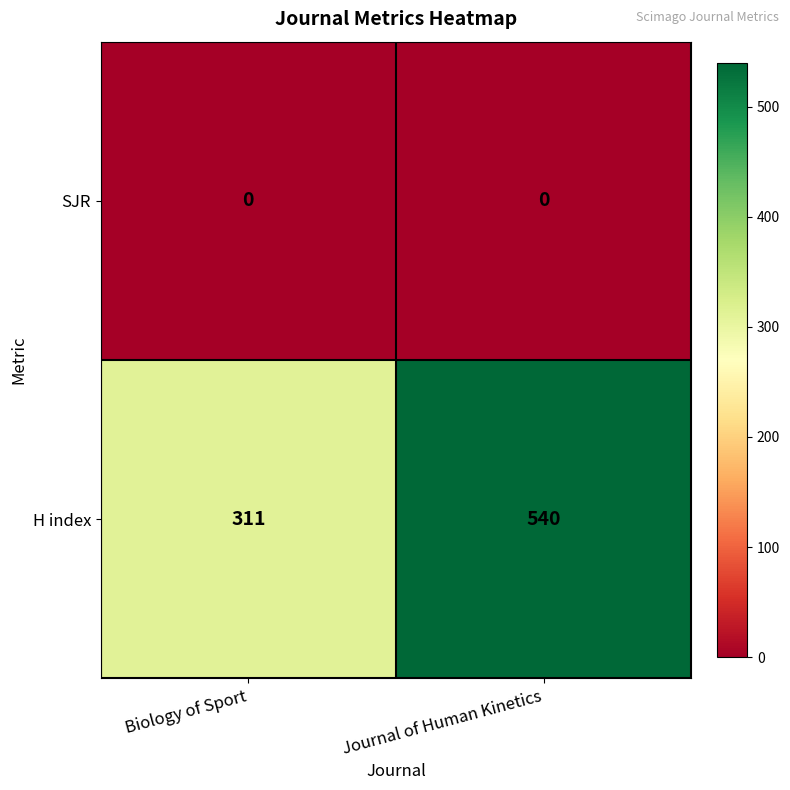

List the labels in order of H index value, largest first.

Journal of Human Kinetics, Biology of Sport